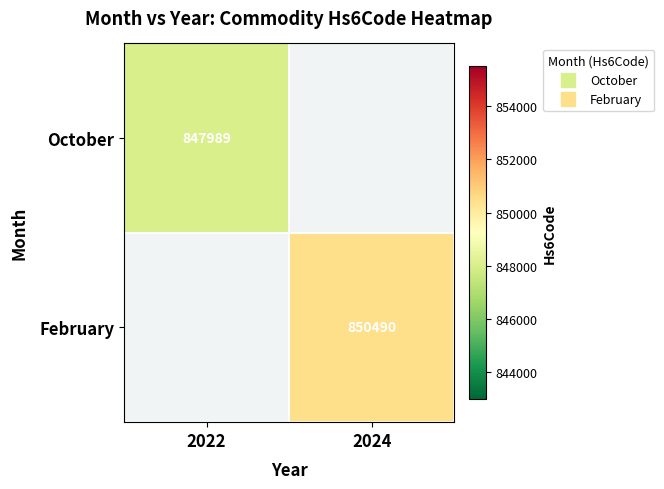

Which category has the highest value across all series?

2024